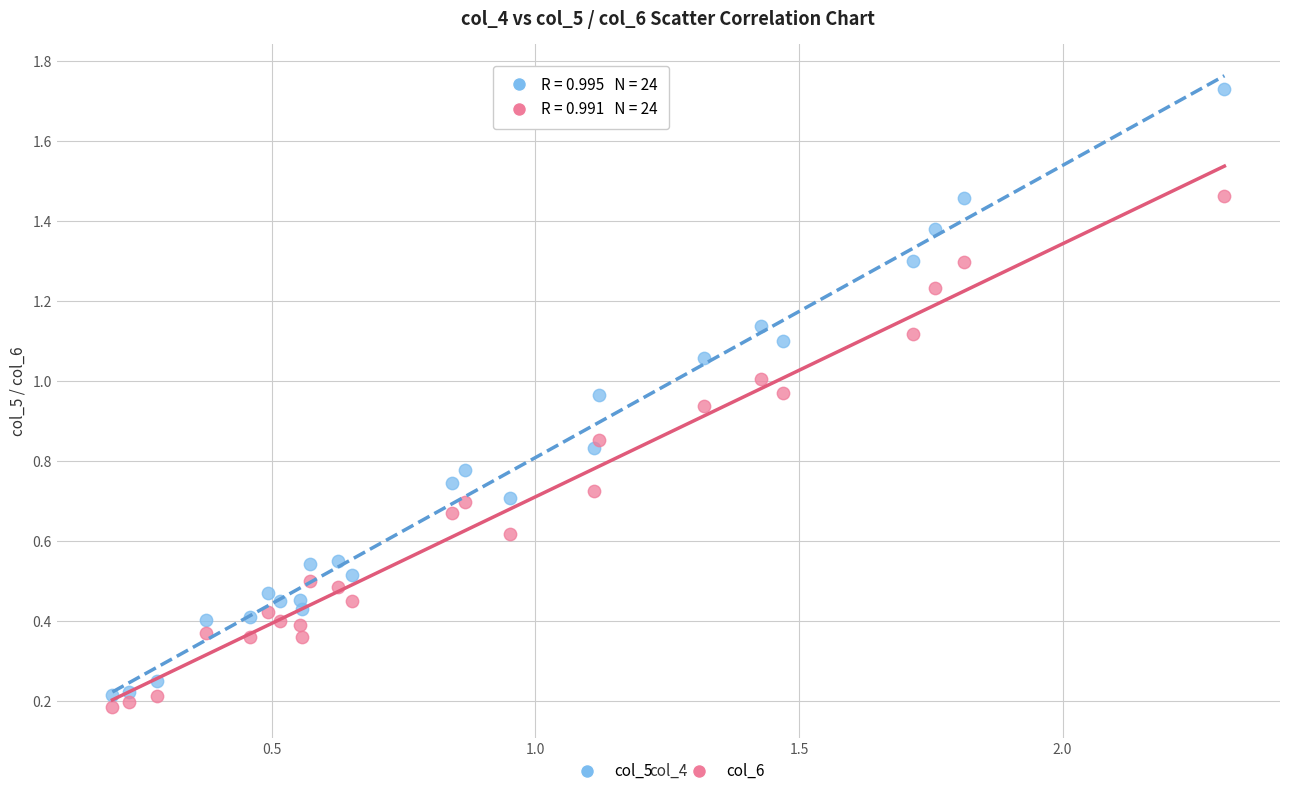

Across all data points, what is the range of X values (max minus min)?

2.1